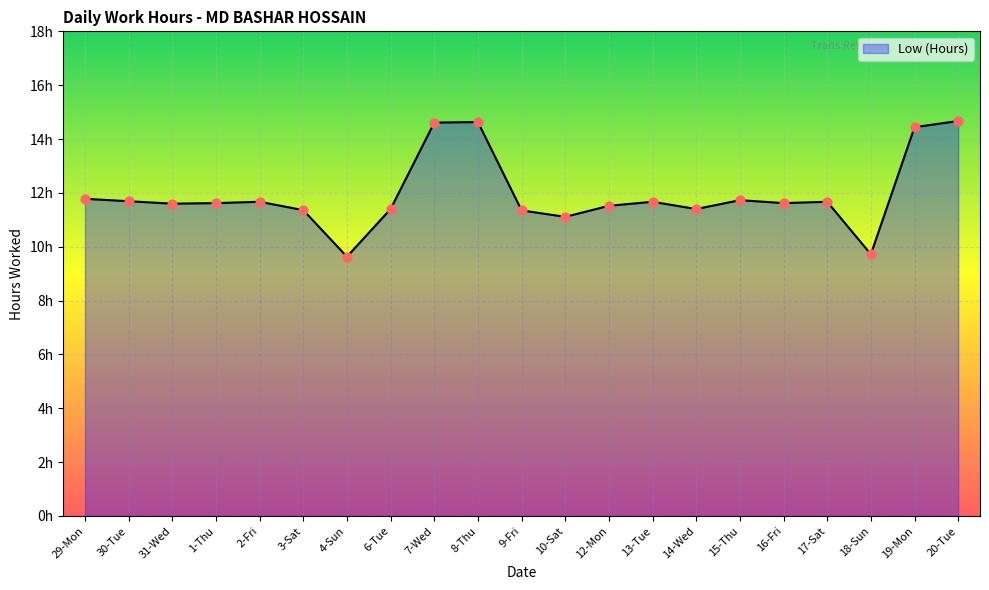

Between 17-Sat and 2-Fri, which is larger?

17-Sat